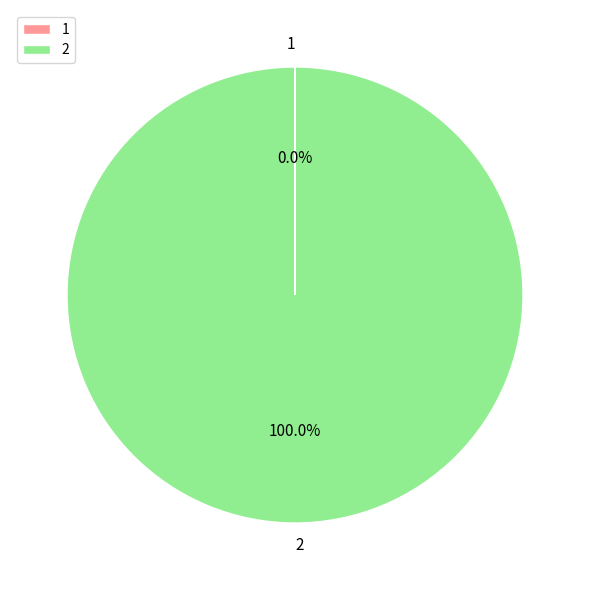

Does 2 account for over 50% of the chart?

Yes